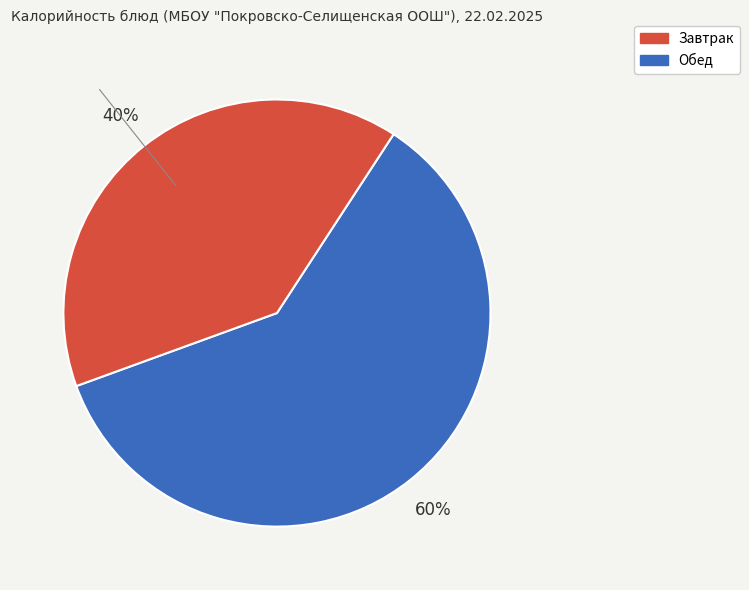

Is there a majority slice in this chart?

Yes